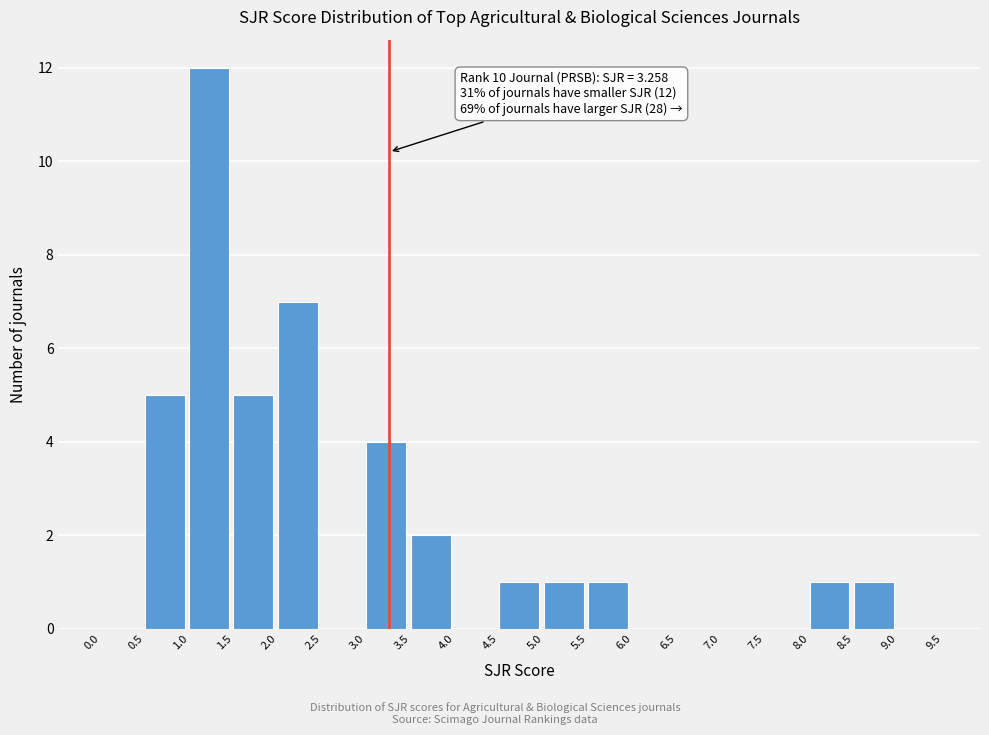

Which range on the x-axis has the tallest bar?

1.0 to 1.5